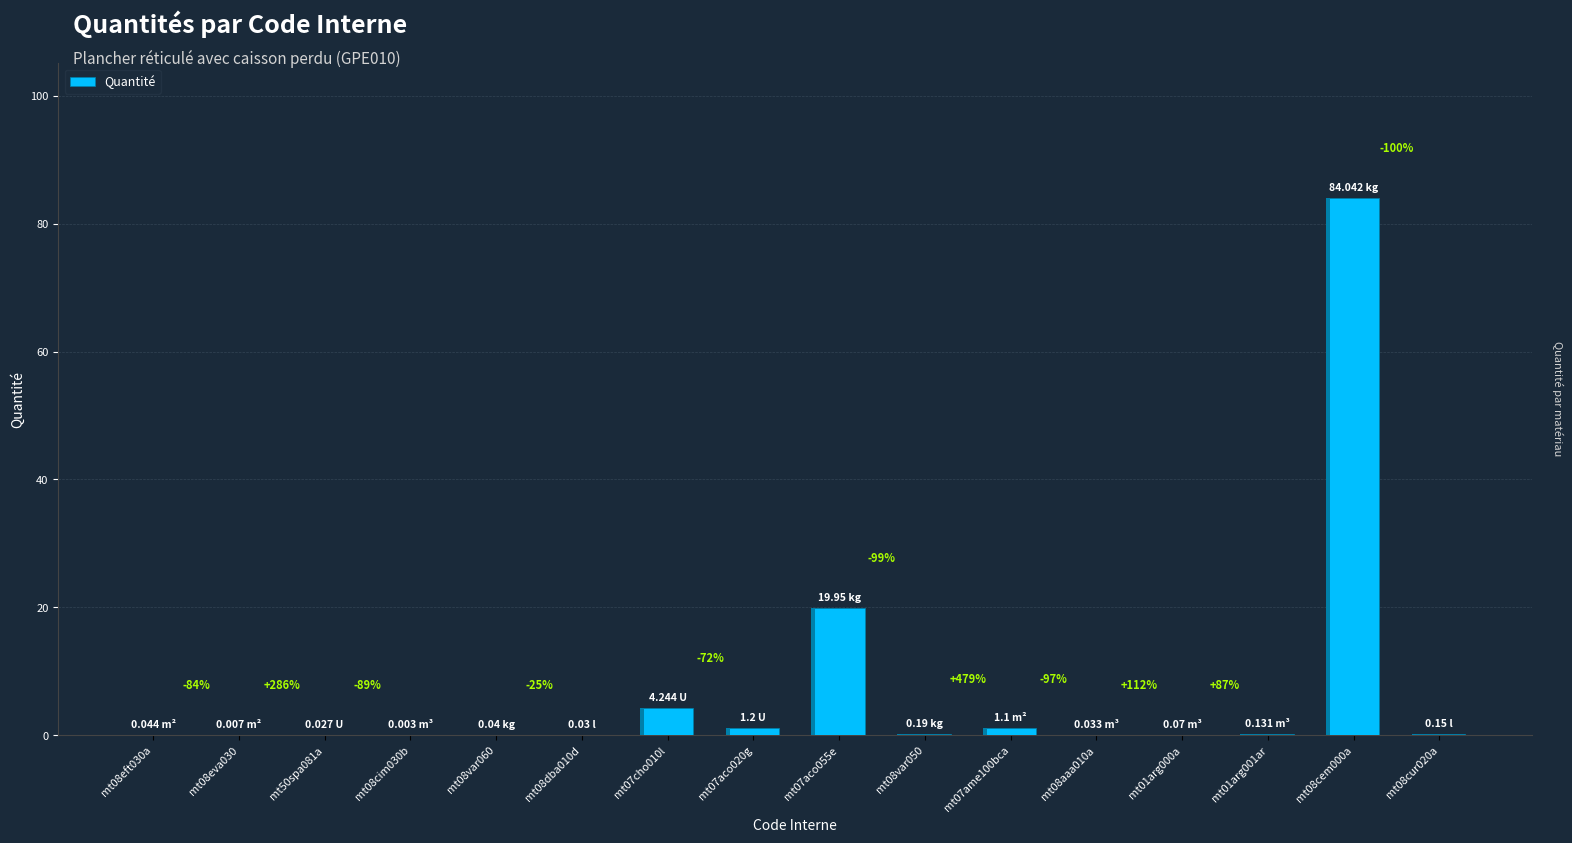

Reading right to left, what are all the values shown in this chart?

0.1	84.0	0.1	0.1	0.0	1.1	0.2	19.9	1.2	4.2	0.0	0.0	0.0	0.0	0.0	0.0